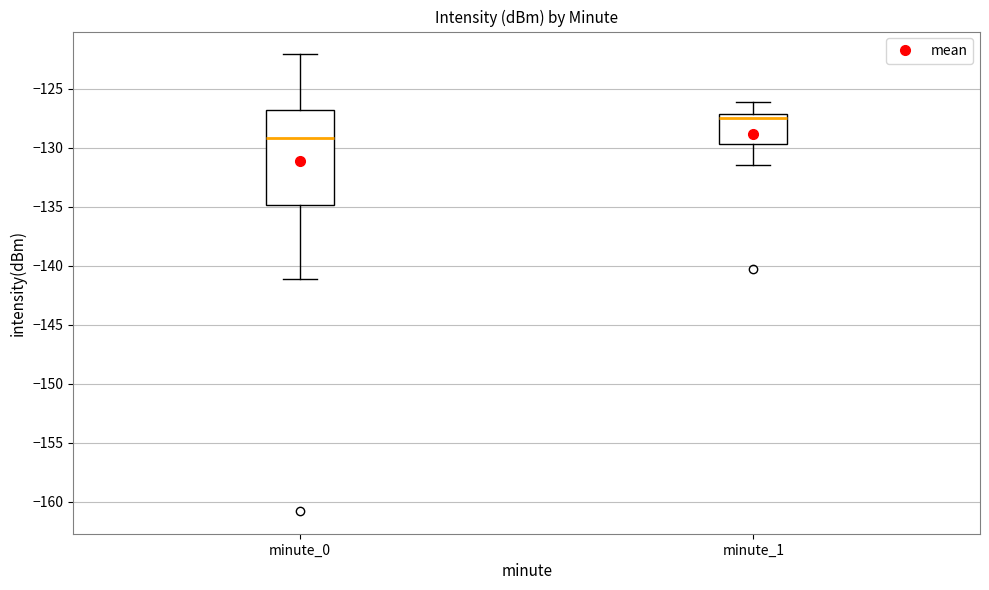

Reading left to right, read every box against the y-axis: the position of its median line, the range the box covers, and the ends of its whiskers. The values are not printed on the chart, so give them approximately, as read against the axis.

minute_0: median -129.0, box -135.0 to -127.0, whiskers -141.0 to -122.0
minute_1: median -127.5, box -129.5 to -127.0, whiskers -131.5 to -126.0